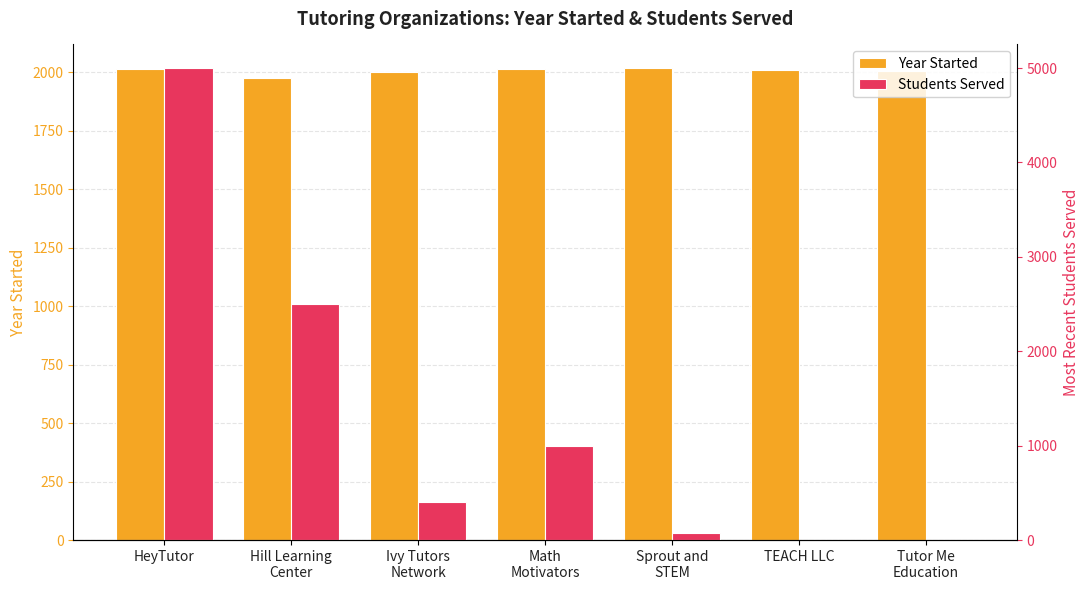

Where does the Year Started series first go above 2011?

HeyTutor